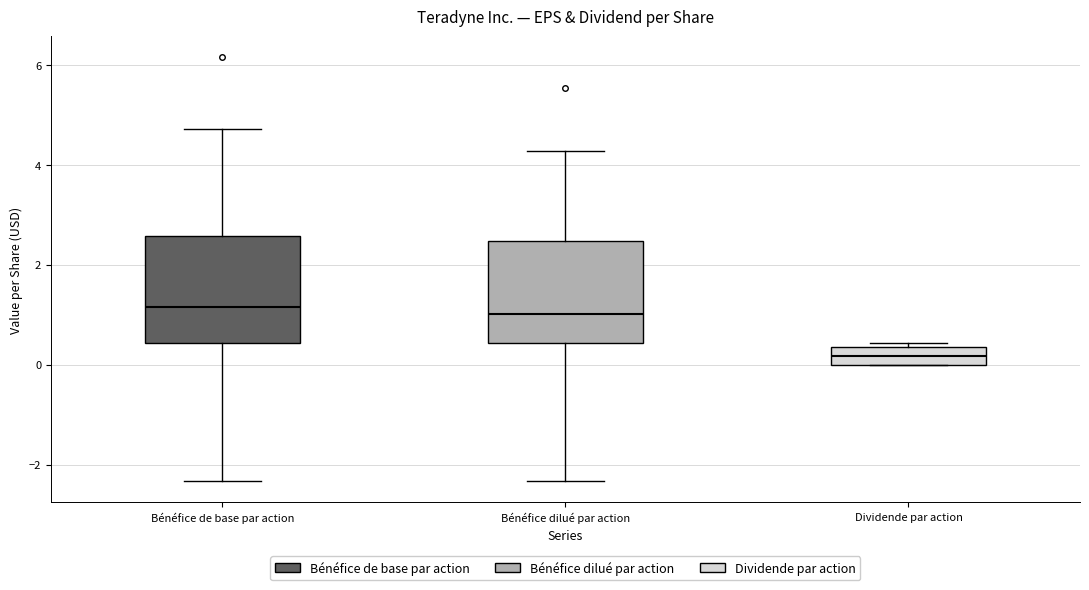

Where does the median line of the box for Dividende par action sit on the y-axis? The values are not printed on the chart, so give them approximately, as read against the axis.

0.2